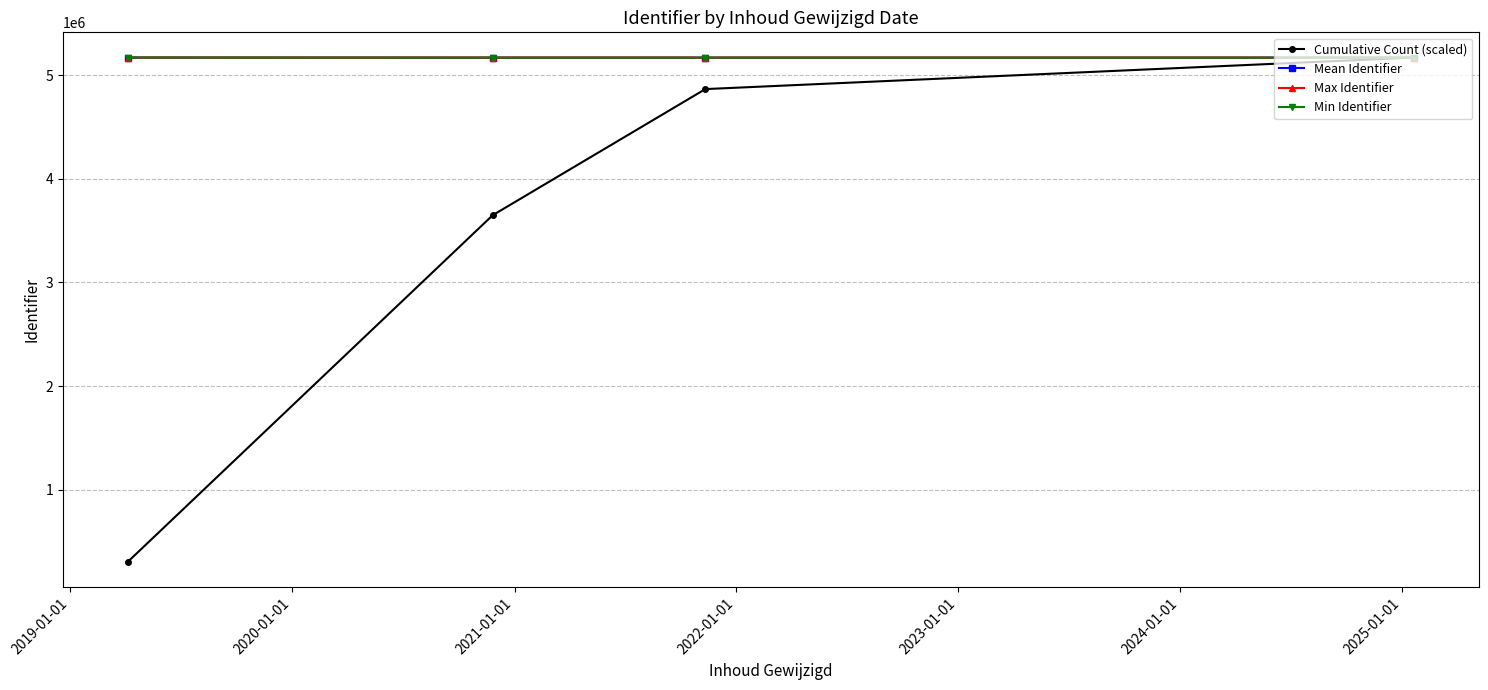

What is the value of the Min Identifier point at the 3rd from the left?

5168134.0